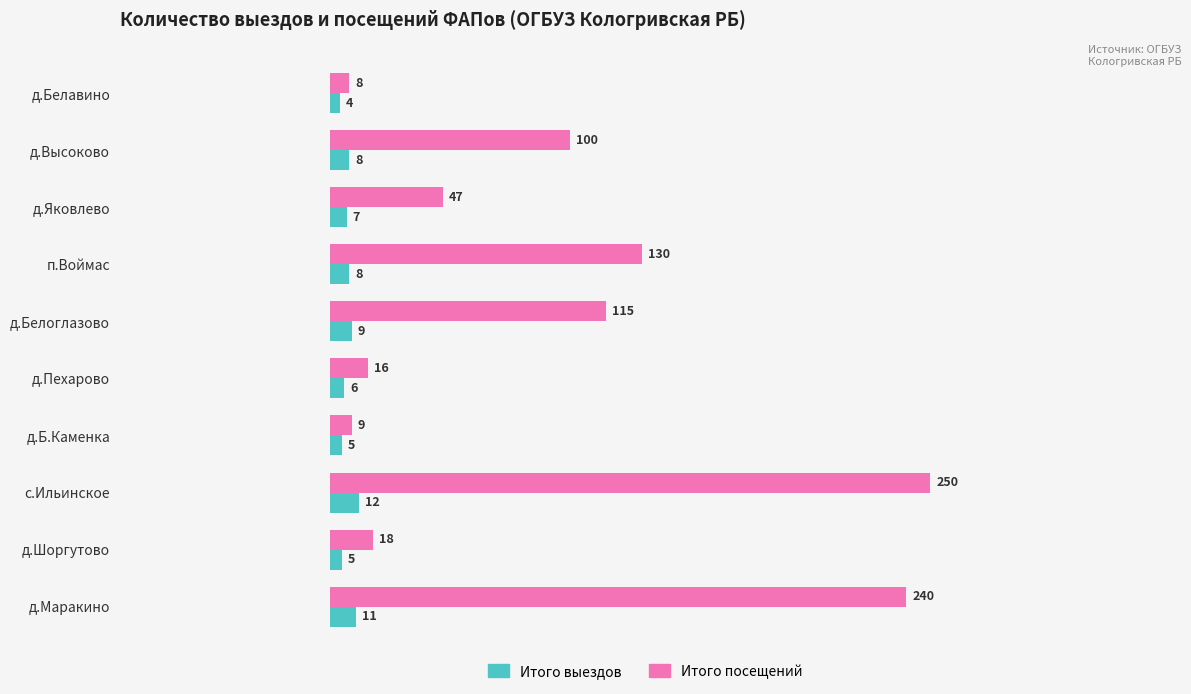

What is the sum of all Итого посещений values?

933